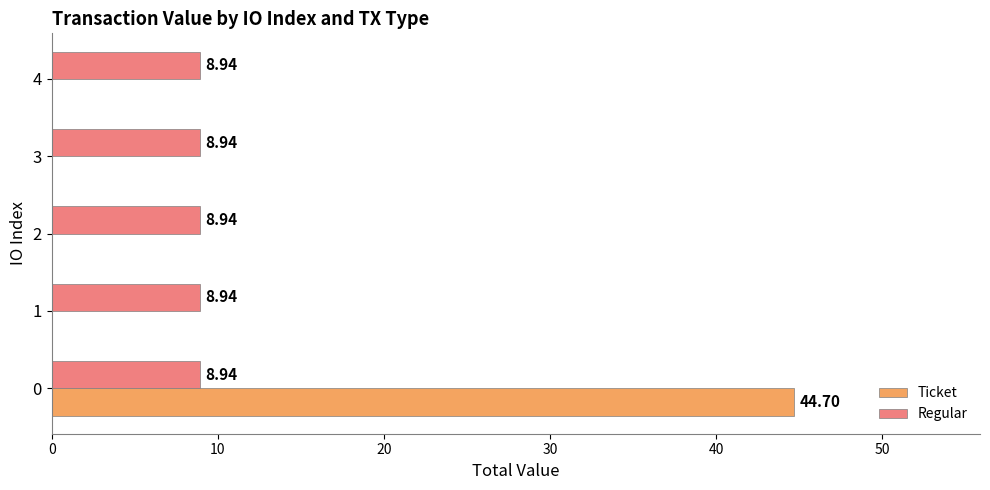

Is the value of Ticket at 3 greater than the value of Regular at 2?

No